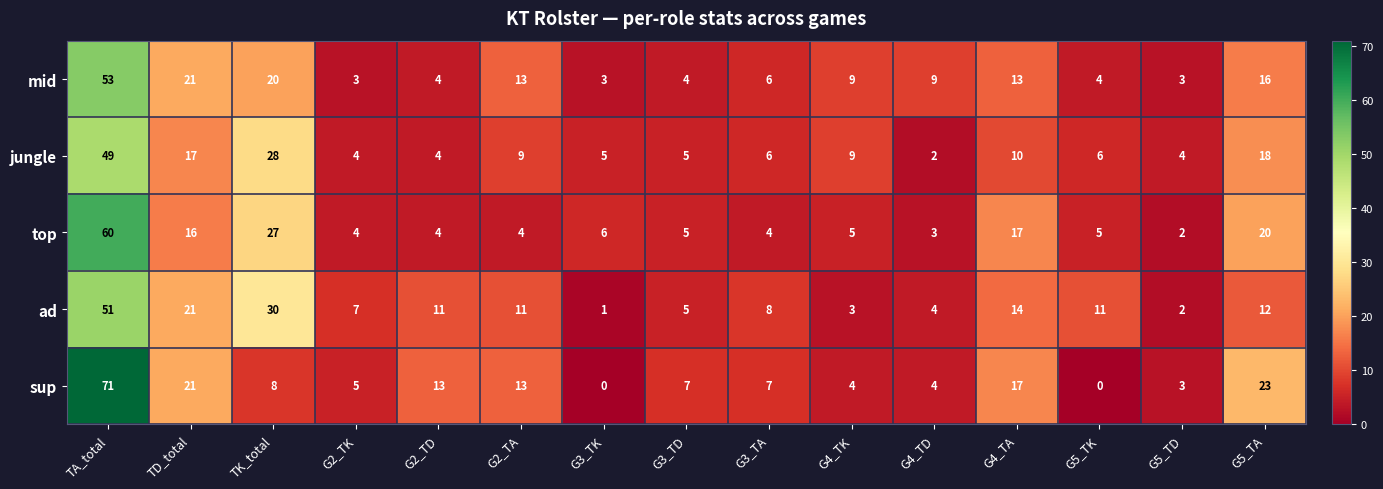

What is the difference between the highest and lowest values at G2_TA?

9